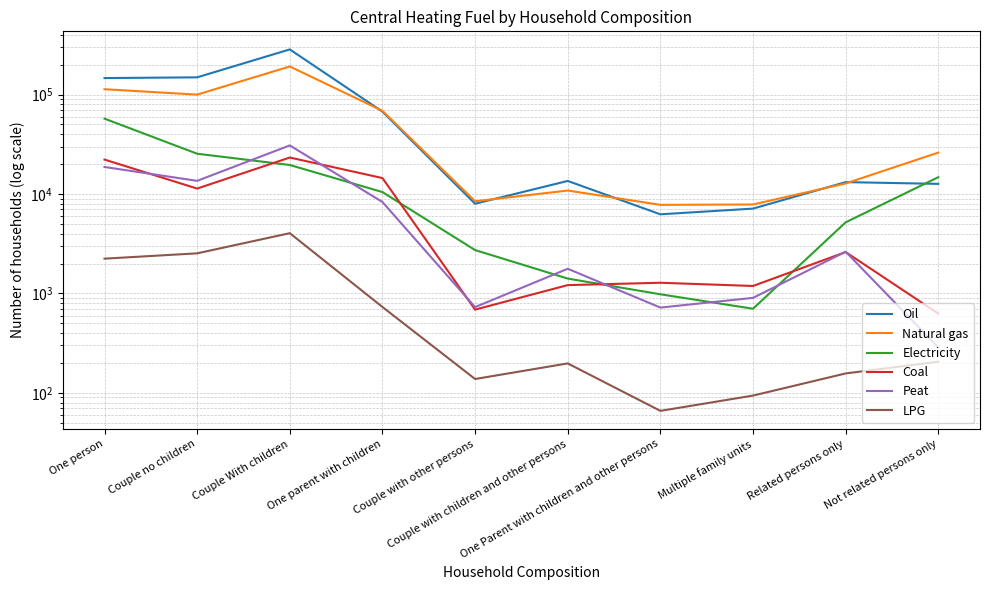

True or false: Peat has more than 0 interior local peaks.

True